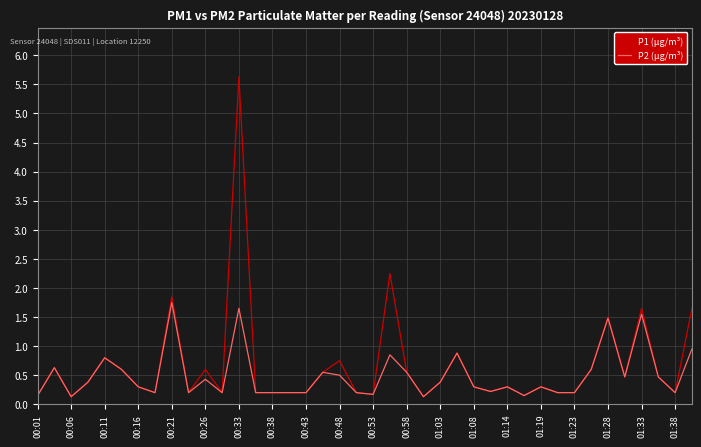

At how many categories does at least one series exceed 2?

2